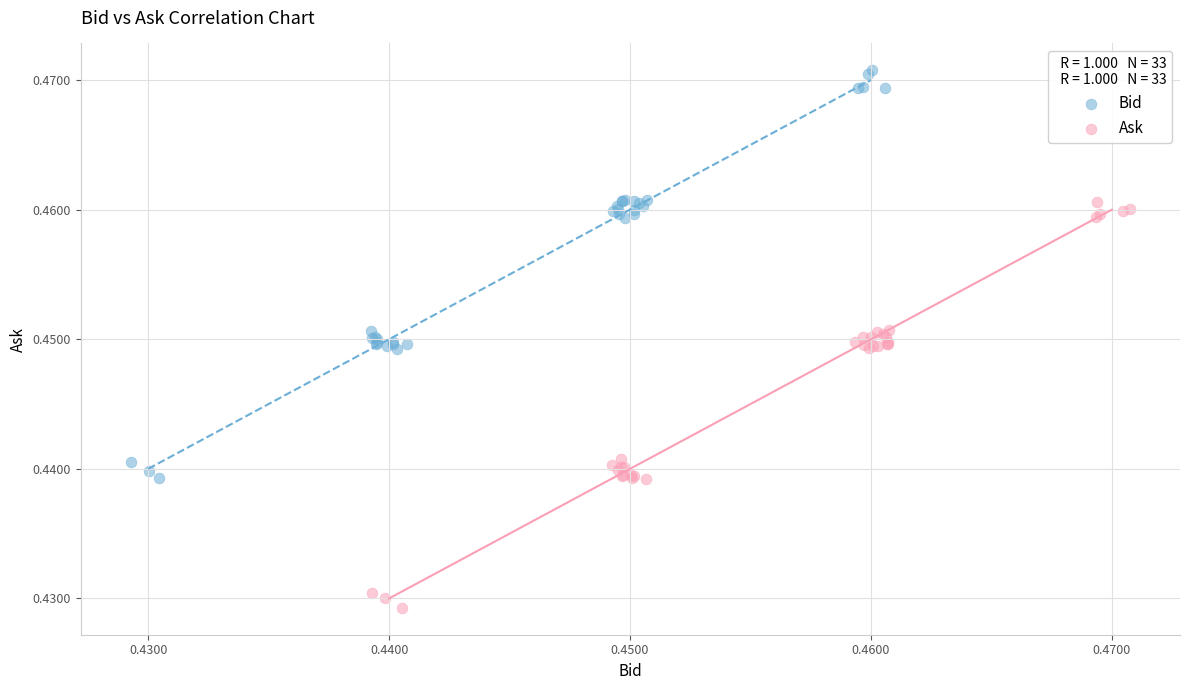

Which series contains the highest Y value?

Bid